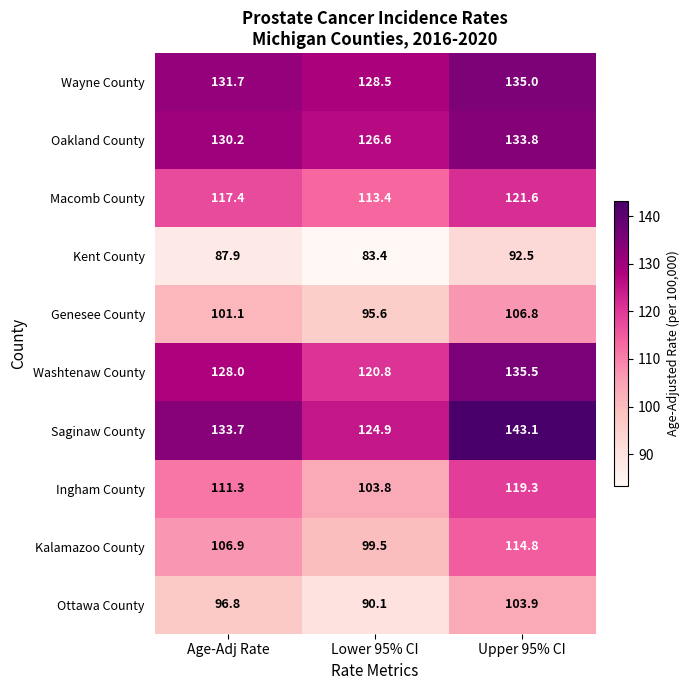

True or false: Ingham County has a value of 119.3 at Upper 95% CI.

True